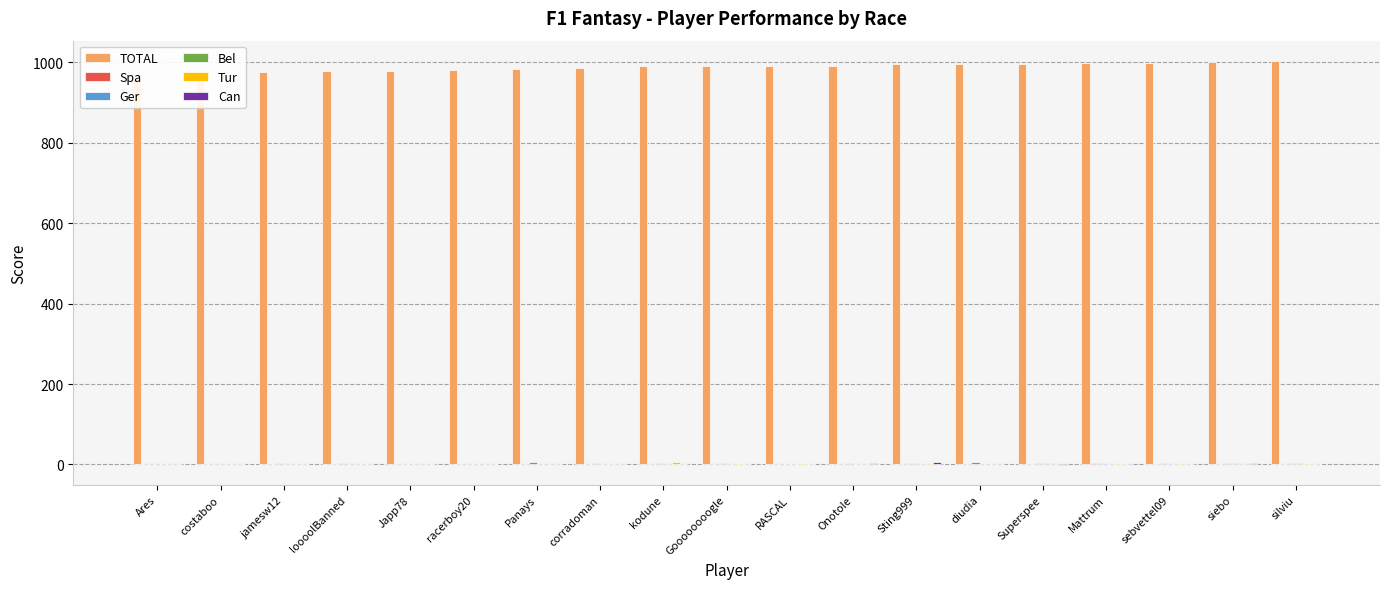

Reading left to right, list all the values displayed in this chart.

TOTAL: Ares=956.9	costaboo=972.1	jamesw12=975.1	loooolBanned=976.5	Japp78=978.0	racerboy20=979.4	Panays=983.4	corradoman=985.3	kodune=989.0	Goooooooogle=989.2	RASCAL=989.2	Onotole=989.8	Sting999=994.3	diudia=995.2	Superspee=995.7	Mattrum=997.2	sebvettel09=998.4	siebo=999.0	silviu=1002.9
Spa: Ares=0.6	costaboo=1.0	jamesw12=0.5	loooolBanned=1.1	Japp78=1.4	racerboy20=1.7	Panays=1.1	corradoman=1.4	kodune=1.3	Goooooooogle=1.1	RASCAL=1.8	Onotole=1.8	Sting999=1.8	diudia=1.4	Superspee=0.0	Mattrum=2.5	sebvettel09=2.3	siebo=1.3	silviu=1.4
Ger: Ares=0.0	costaboo=1.0	jamesw12=4.5	loooolBanned=3.7	Japp78=1.4	racerboy20=1.8	Panays=5.0	corradoman=3.3	kodune=3.0	Goooooooogle=2.6	RASCAL=1.3	Onotole=3.0	Sting999=3.8	diudia=5.5	Superspee=2.8	Mattrum=3.4	sebvettel09=3.6	siebo=3.7	silviu=4.4
Bel: Ares=1.0	costaboo=0.9	jamesw12=1.9	loooolBanned=1.3	Japp78=1.3	racerboy20=1.3	Panays=0.7	corradoman=0.9	kodune=1.4	Goooooooogle=0.8	RASCAL=1.8	Onotole=2.2	Sting999=1.7	diudia=2.2	Superspee=4.0	Mattrum=2.0	sebvettel09=1.5	siebo=2.7	silviu=3.7
Tur: Ares=0.0	costaboo=1.1	jamesw12=0.4	loooolBanned=1.8	Japp78=0.8	racerboy20=1.6	Panays=1.0	corradoman=2.4	kodune=7.3	Goooooooogle=2.8	RASCAL=3.5	Onotole=2.2	Sting999=3.8	diudia=2.2	Superspee=0.1	Mattrum=3.4	sebvettel09=4.4	siebo=2.3	silviu=4.7
Can: Ares=0.3	costaboo=0.6	jamesw12=0.3	loooolBanned=1.9	Japp78=1.6	racerboy20=1.1	Panays=0.8	corradoman=2.1	kodune=2.3	Goooooooogle=0.7	RASCAL=0.8	Onotole=3.7	Sting999=5.2	diudia=2.0	Superspee=-0.4	Mattrum=1.9	sebvettel09=2.3	siebo=3.1	silviu=2.1